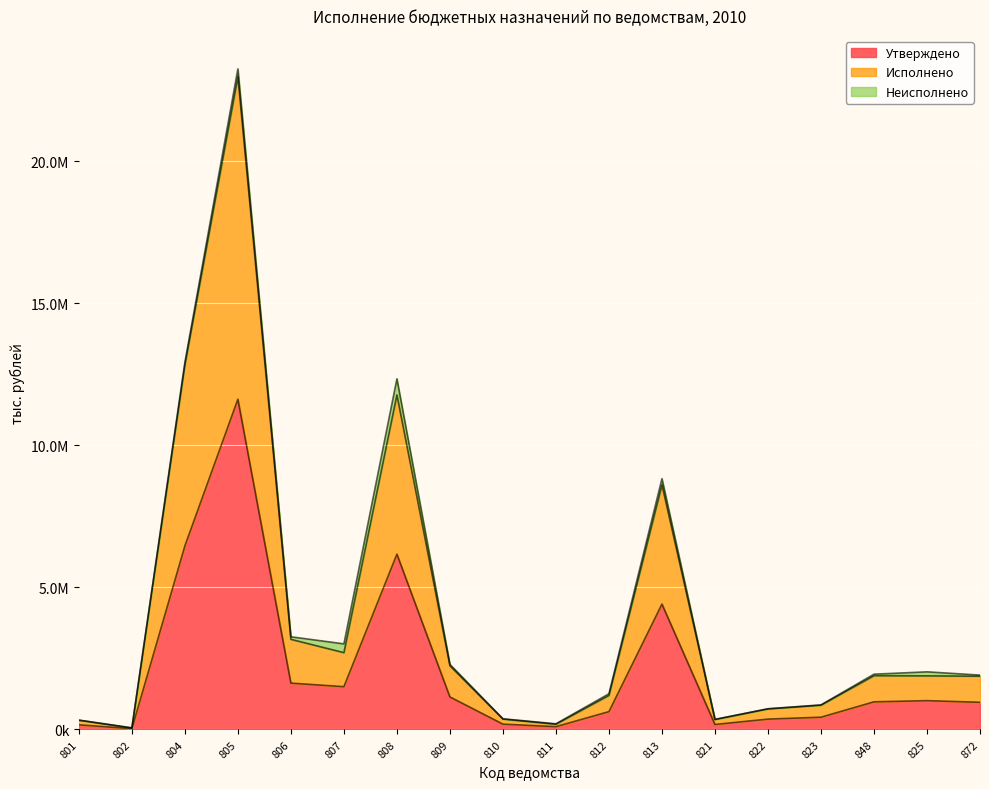

At which category is the sum across all series the highest?

805